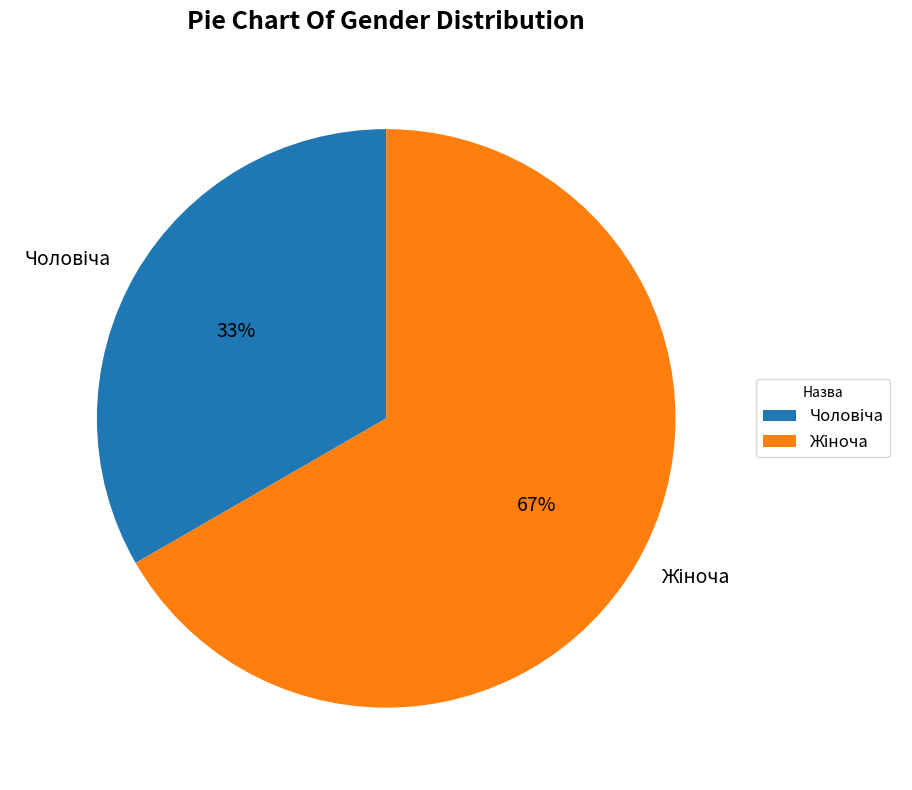

To the nearest percent, what is the average slice percentage?

50%